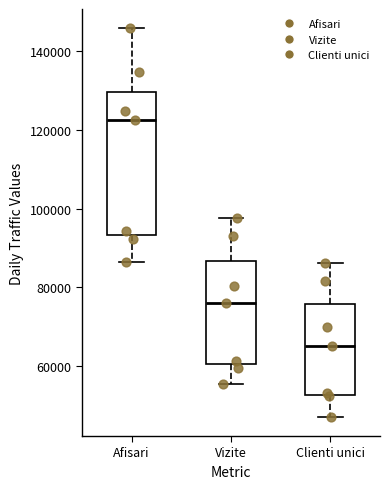

Where is the upper edge of the box for Afisari on the y-axis? The values are not printed on the chart, so give them approximately, as read against the axis.

130000